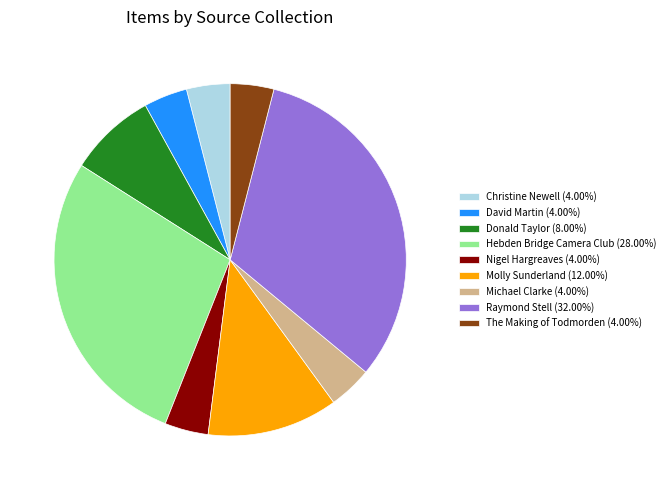

True or false: Christine Newell accounts for 4% of the total.

True